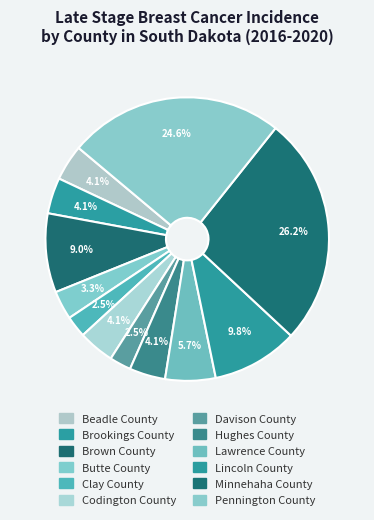

Is it true that Lawrence County is 6% of the pie?

True